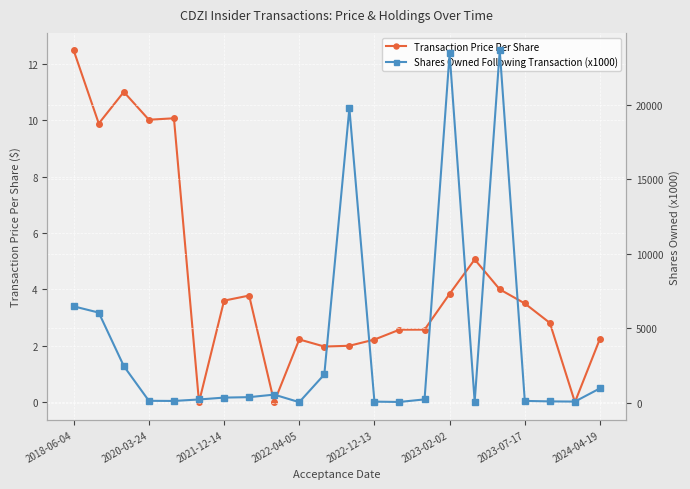

How many distinct data groups are displayed?

2